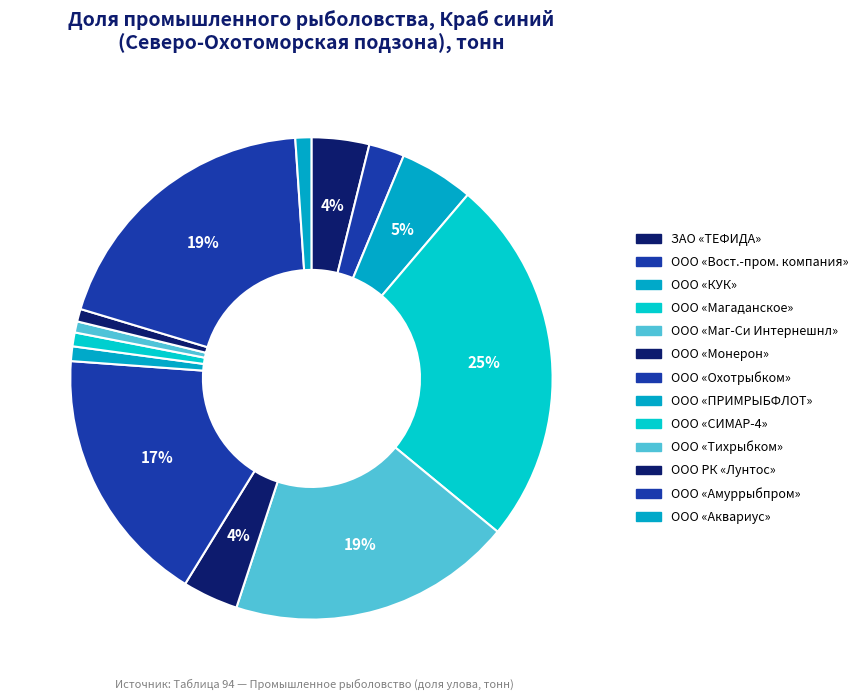

Which slice is the largest?

ООО «Магаданское»